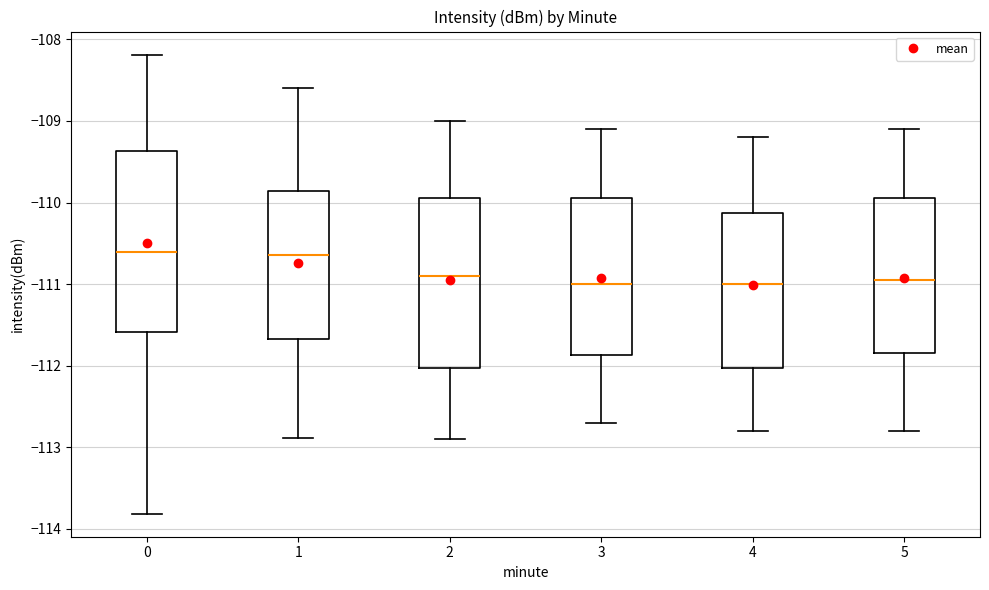

Reading left to right, read every box against the y-axis: the position of its median line, the range the box covers, and the ends of its whiskers. The values are not printed on the chart, so give them approximately, as read against the axis.

0: median -110.6, box -111.6 to -109.4, whiskers -113.8 to -108.2
1: median -110.6, box -111.7 to -109.9, whiskers -112.9 to -108.6
2: median -110.9, box -112.0 to -109.9, whiskers -112.9 to -109.0
3: median -111.0, box -111.9 to -109.9, whiskers -112.7 to -109.1
4: median -111.0, box -112.0 to -110.1, whiskers -112.8 to -109.2
5: median -110.9, box -111.8 to -109.9, whiskers -112.8 to -109.1